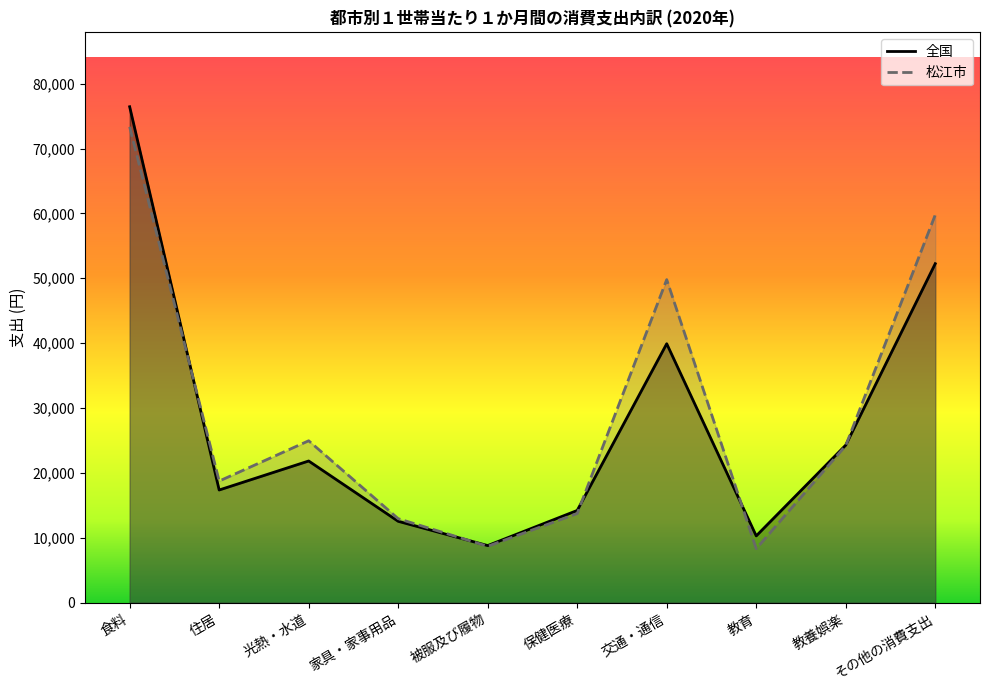

What is the total value across all series at 保健医療?

27951